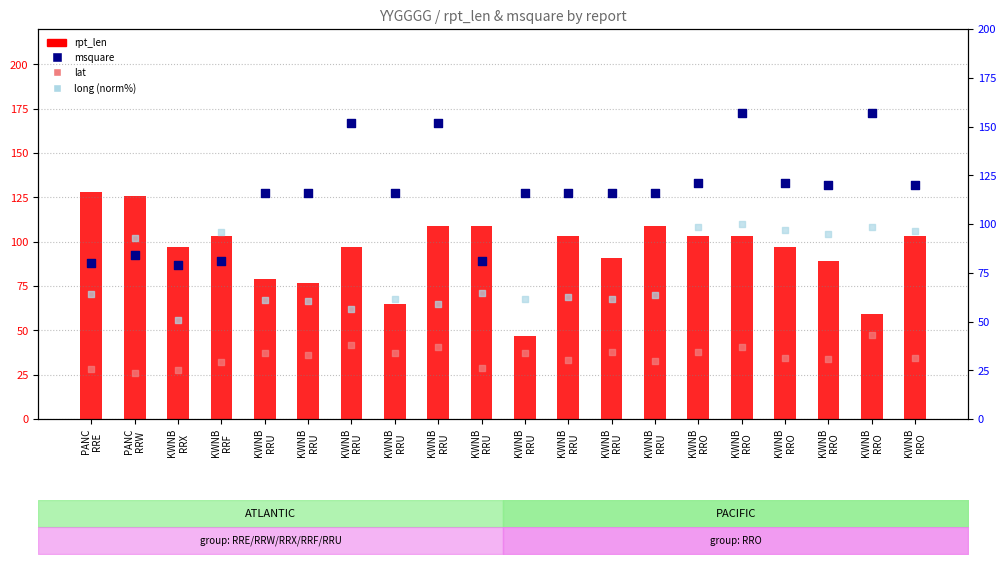

At how many categories does at least one series exceed 83?

20